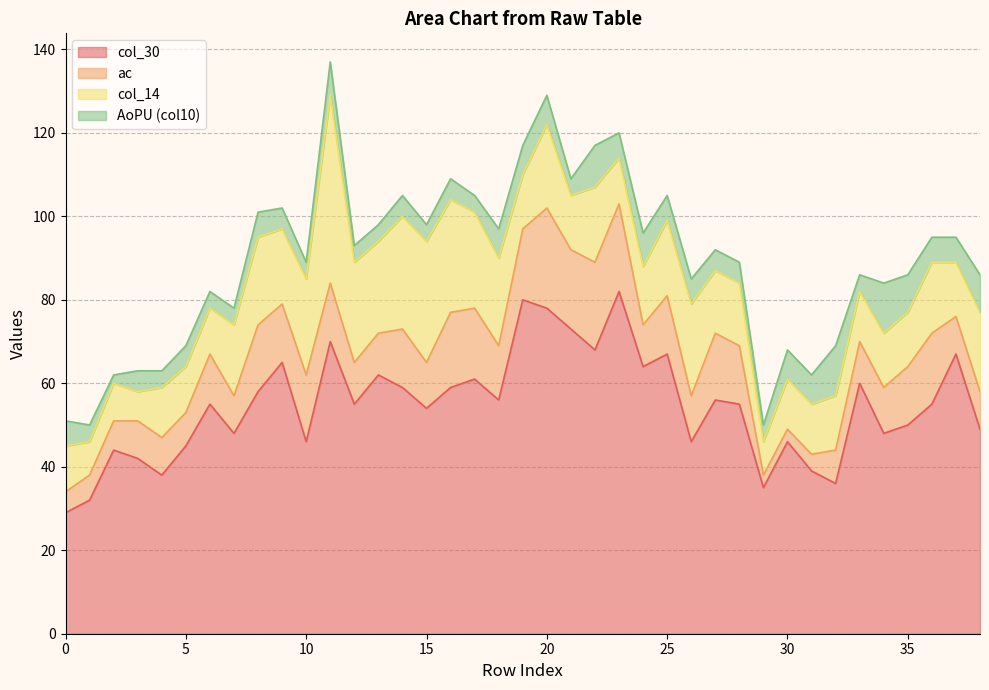

What is the spread (max minus min) of values at 15?

50